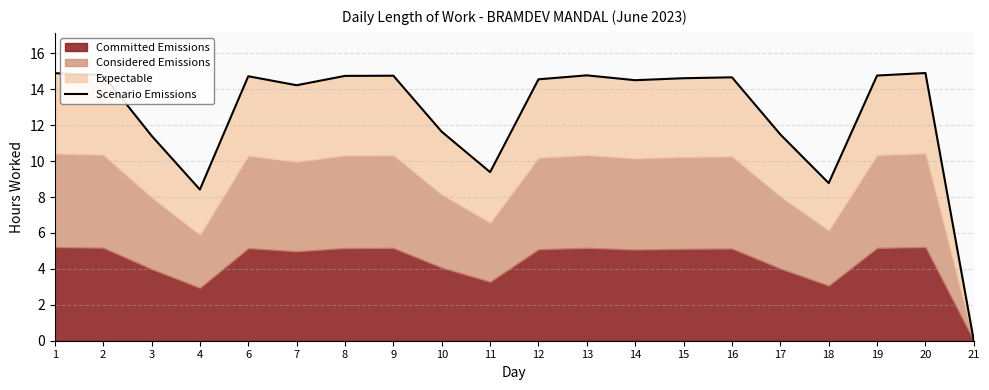

List the labels in order of value, smallest first.

21, 4, 18, 11, 3, 17, 10, 7, 14, 12, 15, 16, 6, 8, 9, 19, 13, 2, 1, 20